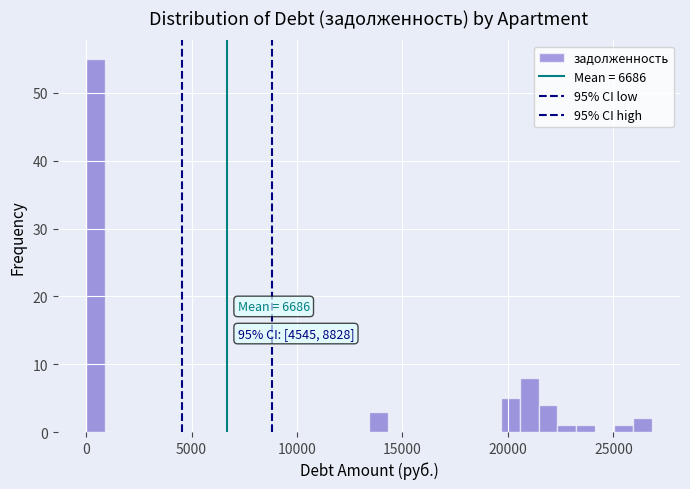

Read against the x-axis, roughly where is the centre of the tallest bar?

500